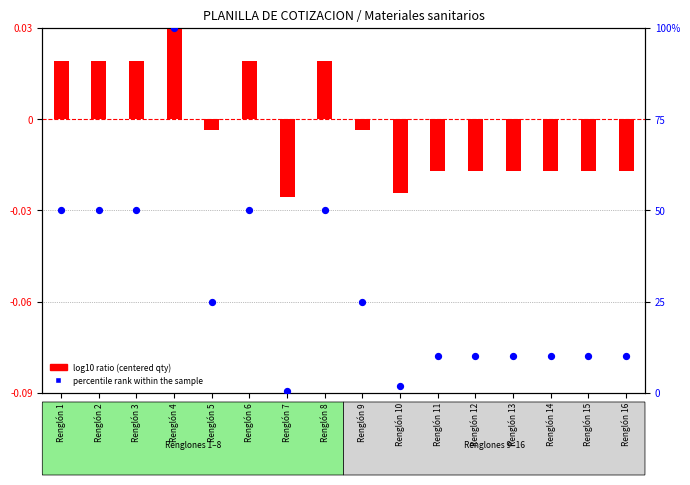

What is the total value across all series at Renglón 6?

50.0